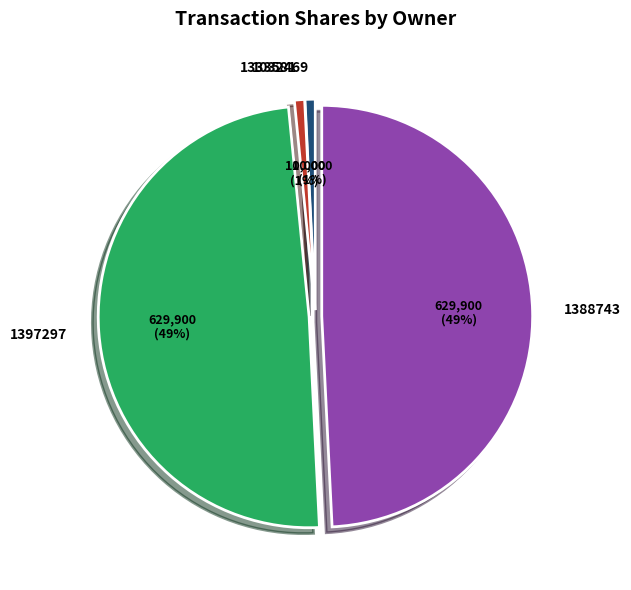

Is the sum of 1388743 and 1397297 greater than half?

Yes